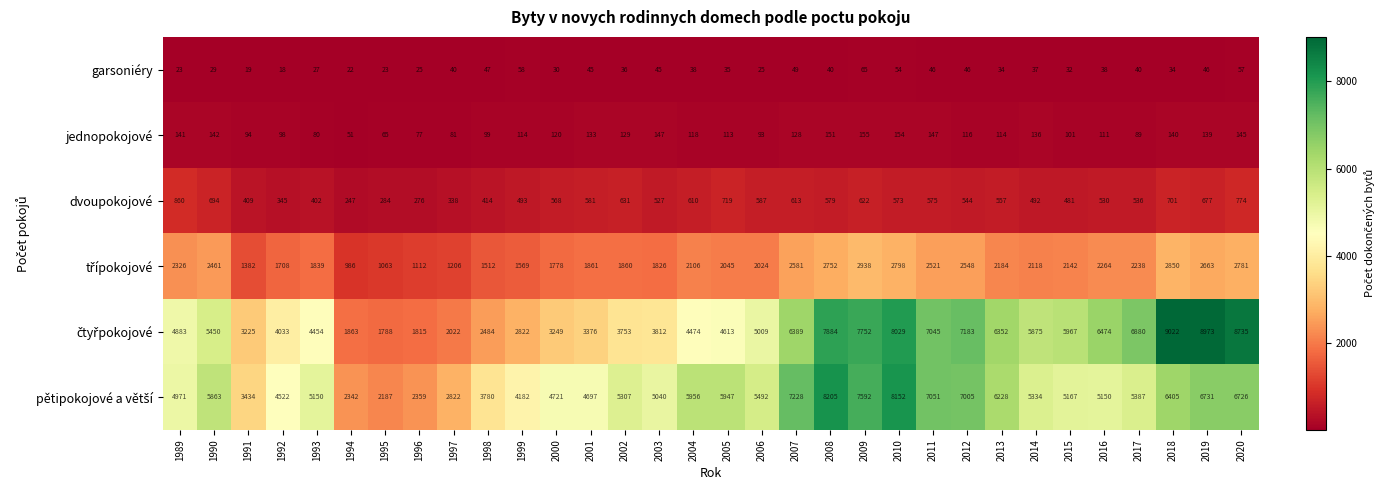

What is the highest value of the dvoupokojové series?

860